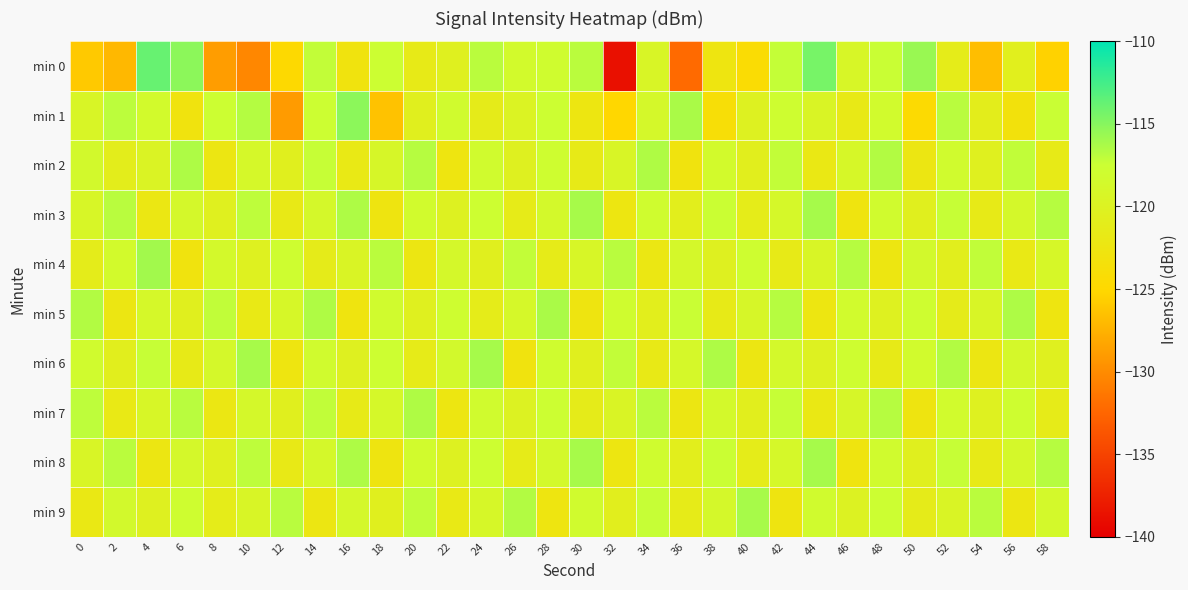

Count the number of data series in this chart.

10